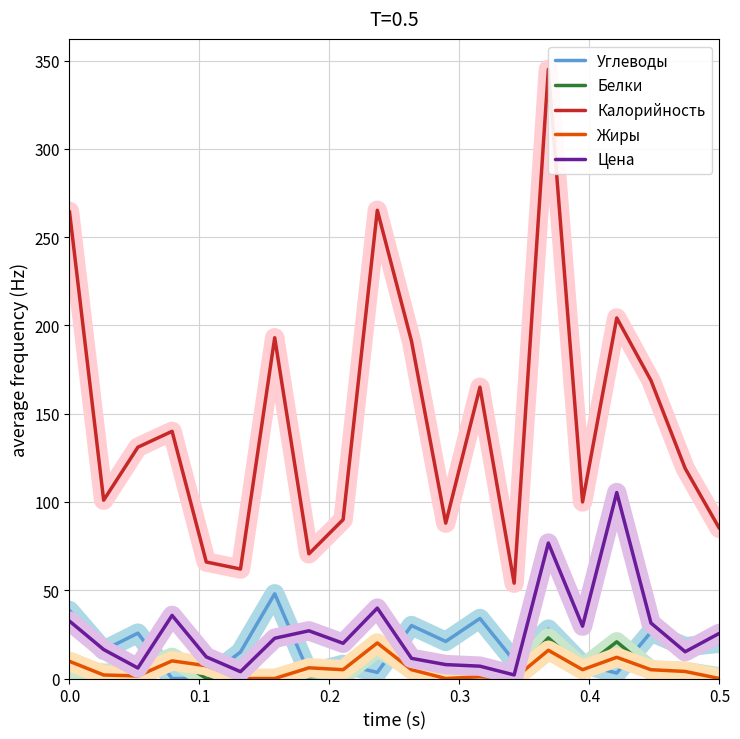

Which series ends up on top after the final intersection of Жиры and Углеводы?

Углеводы